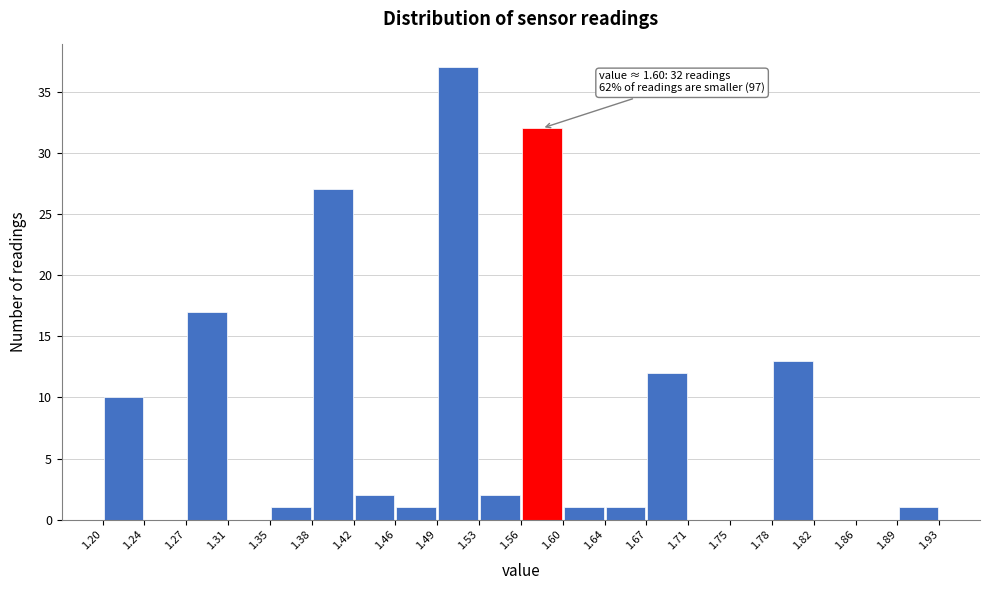

Which range on the x-axis has the tallest bar?

1.49 to 1.53